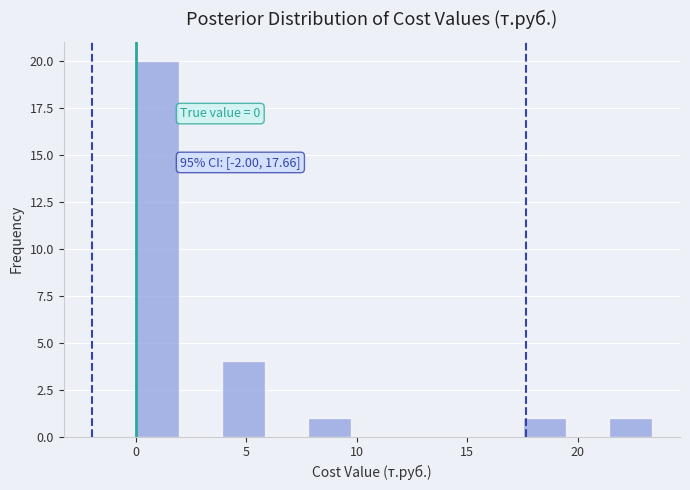

Read against the x-axis, roughly where is the centre of the tallest bar?

1.0